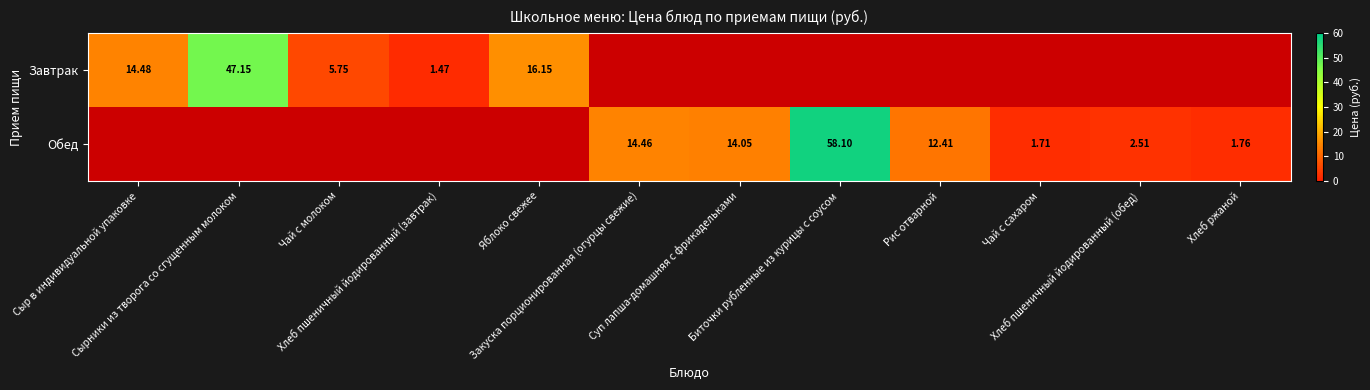

Which label corresponds to the largest value in the chart?

Биточки рубленные из курицы с соусом